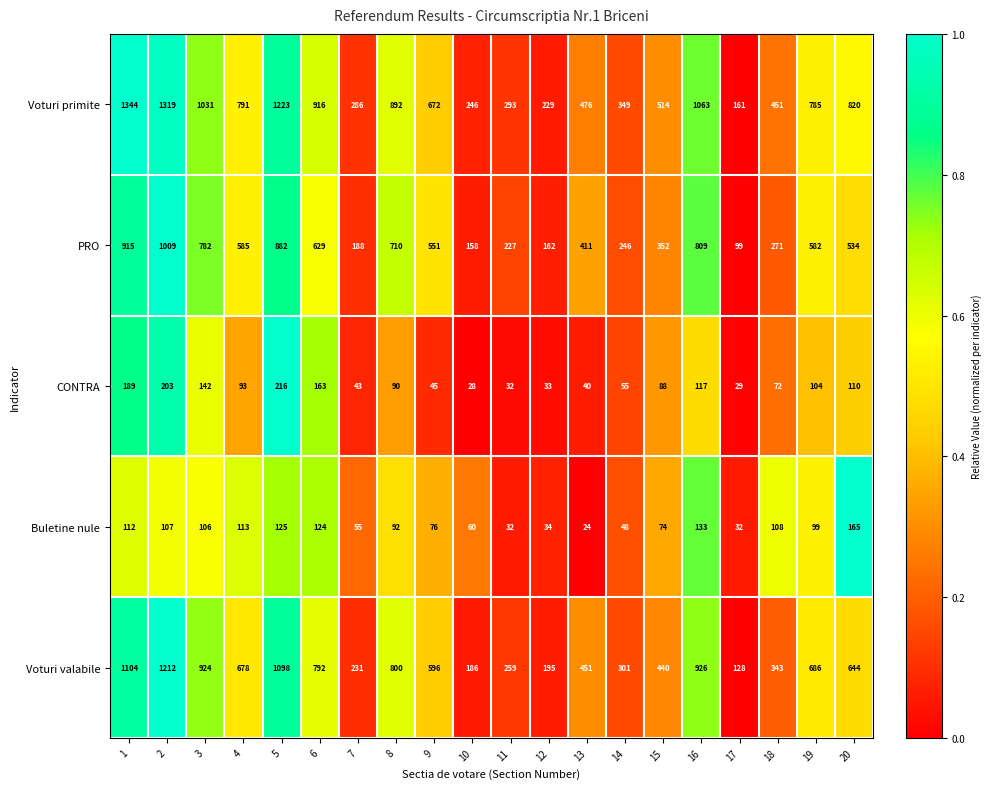

The Voturi primite series shows 1031 at 3. True or false?

True